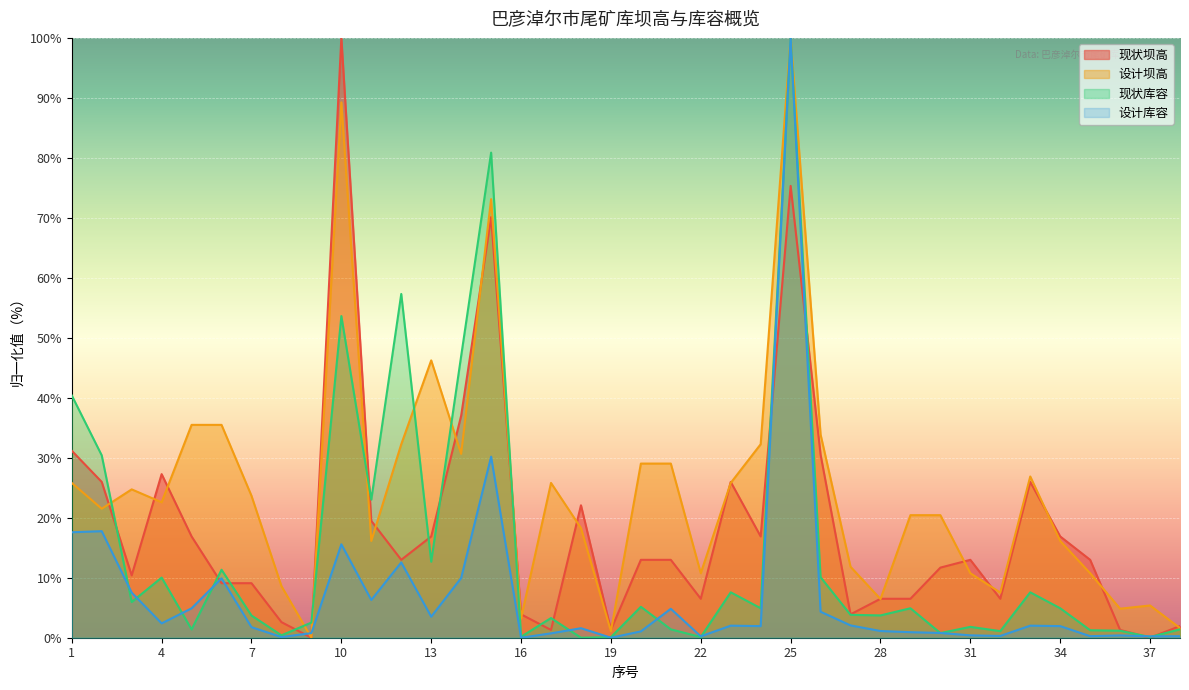

After their last crossing, which series has the higher values: 设计坝高 or 现状坝高?

现状坝高